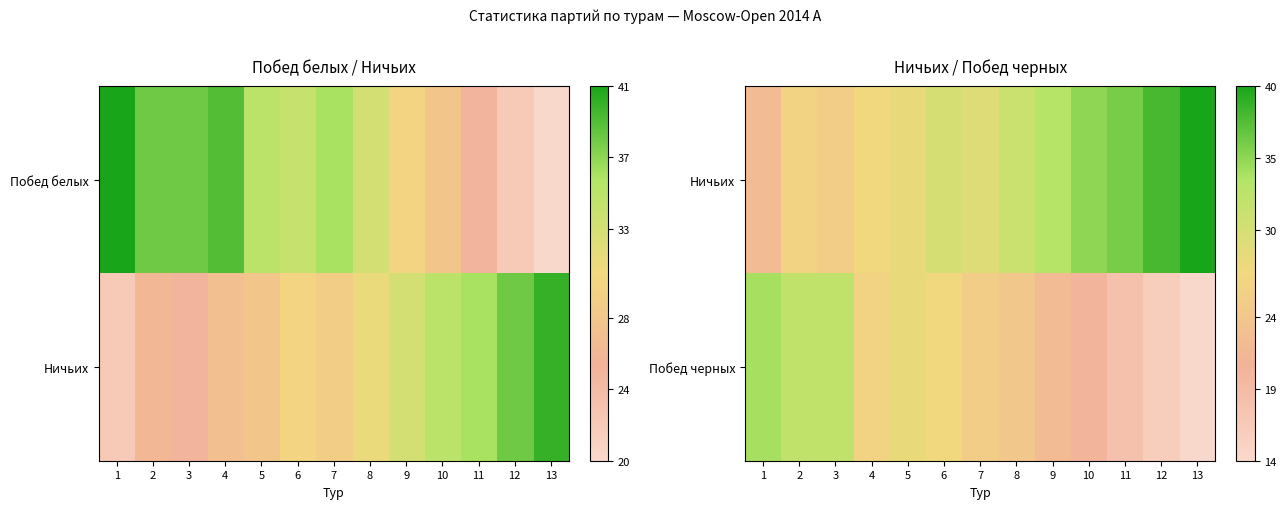

Rank the series by their maximum value, from lowest to highest.

Побед черных, Ничьих